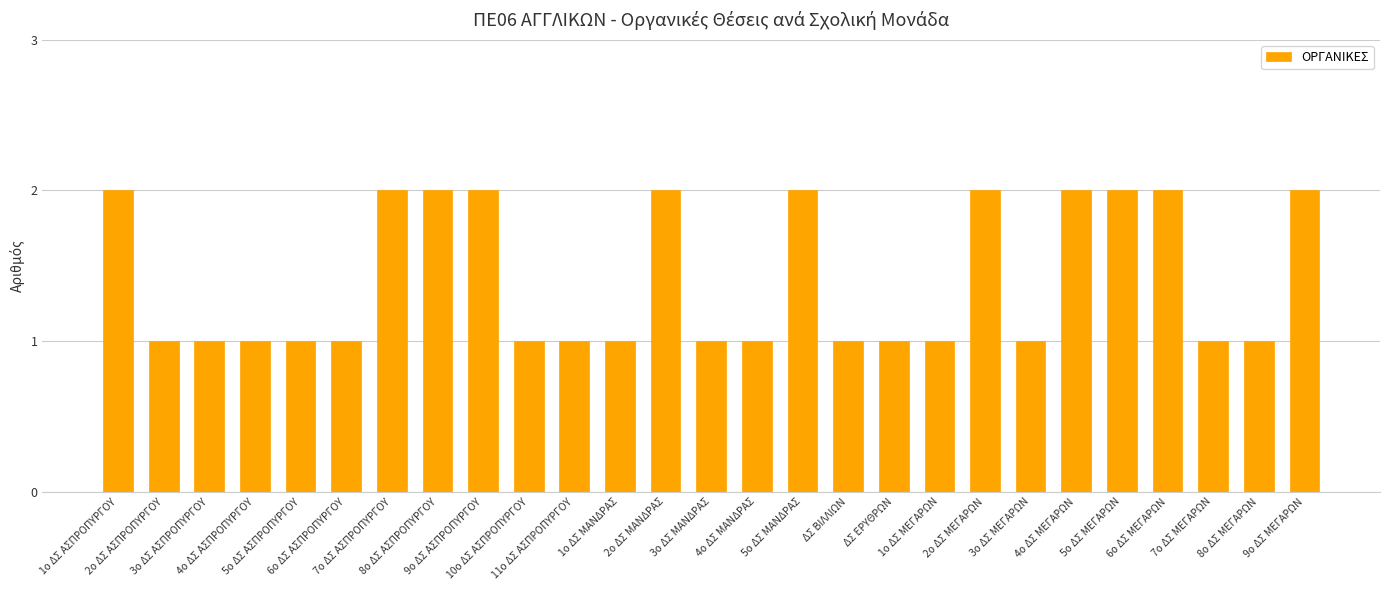

What is the value of the 21st bar from the left?

1